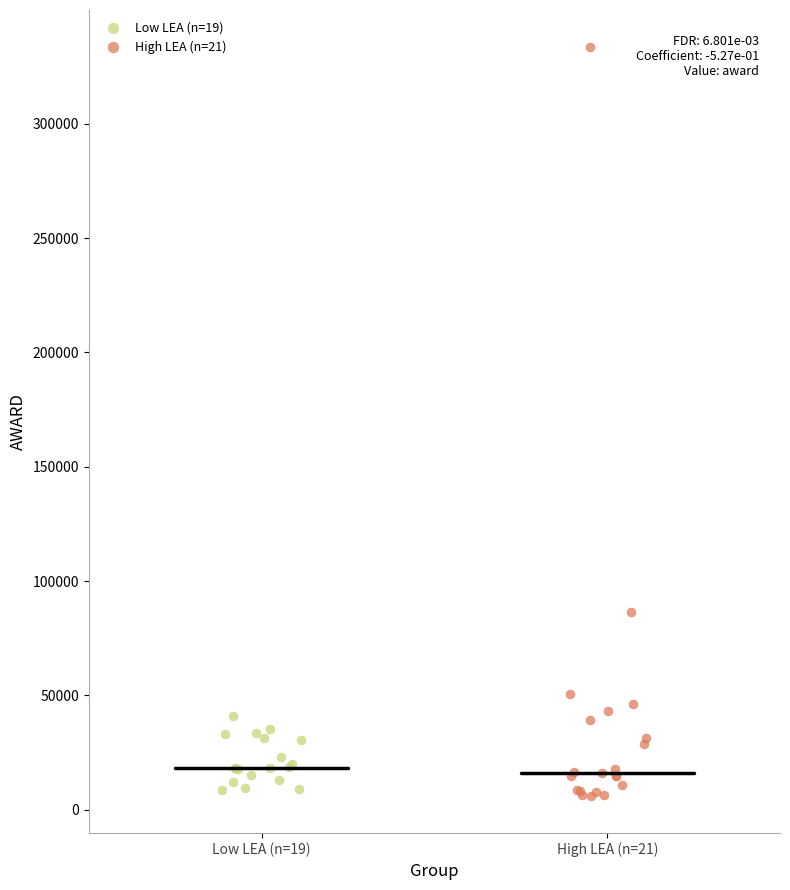

Which series contains the highest Y value?

High LEA (n=21)